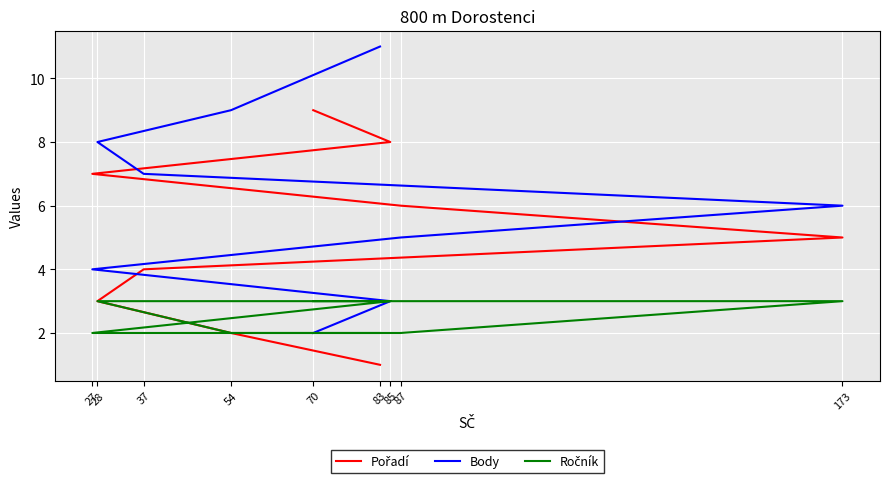

What is the sum of the Body values at 27 and 173?

10